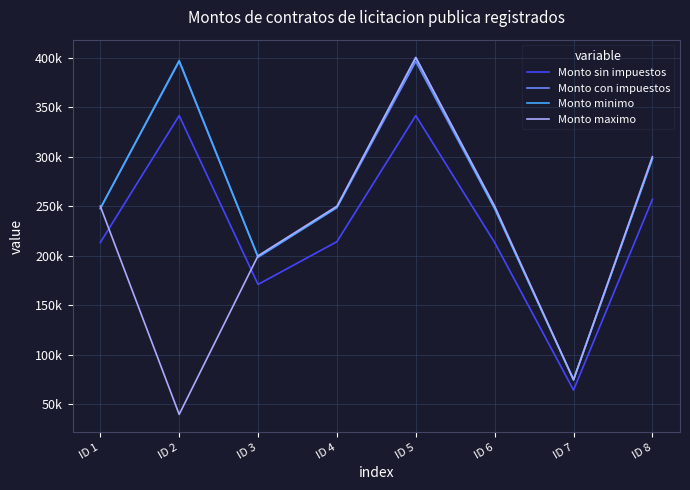

Which has a higher value, ID 8 or ID 3?

ID 8